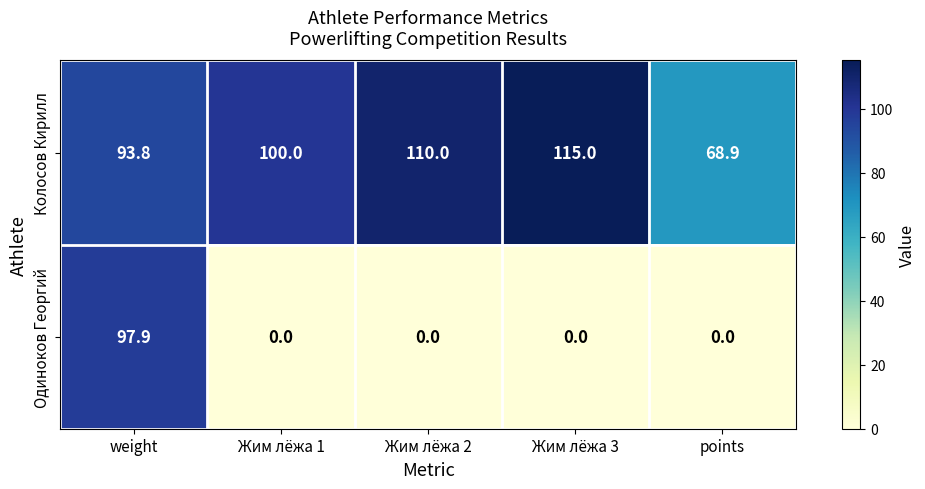

Reading right to left, extract all data points from this chart.

Колосов Кирилл: points=68.9	Жим лёжа 3=115.0	Жим лёжа 2=110.0	Жим лёжа 1=100.0	weight=93.8
Одиноков Георгий: points=0.0	Жим лёжа 3=0.0	Жим лёжа 2=0.0	Жим лёжа 1=0.0	weight=97.9